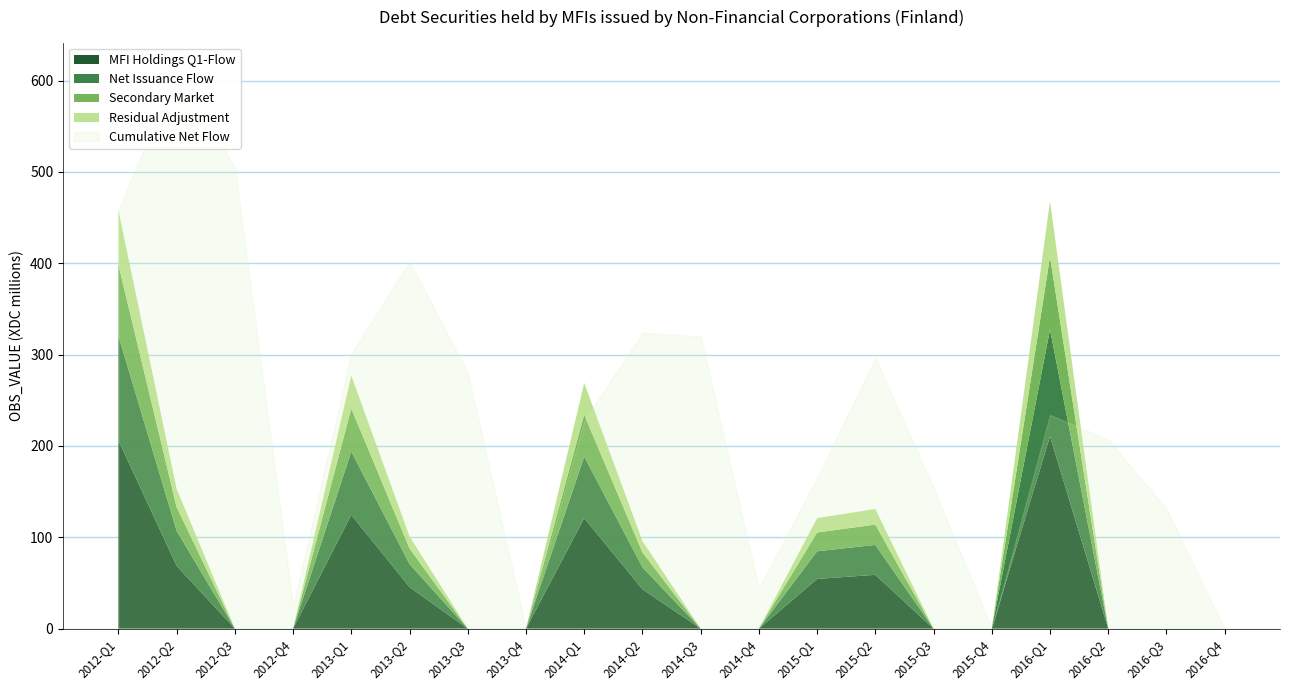

The value of Debt Securities (OBS_VALUE) at 2016-Q2 is -43. True or false?

False